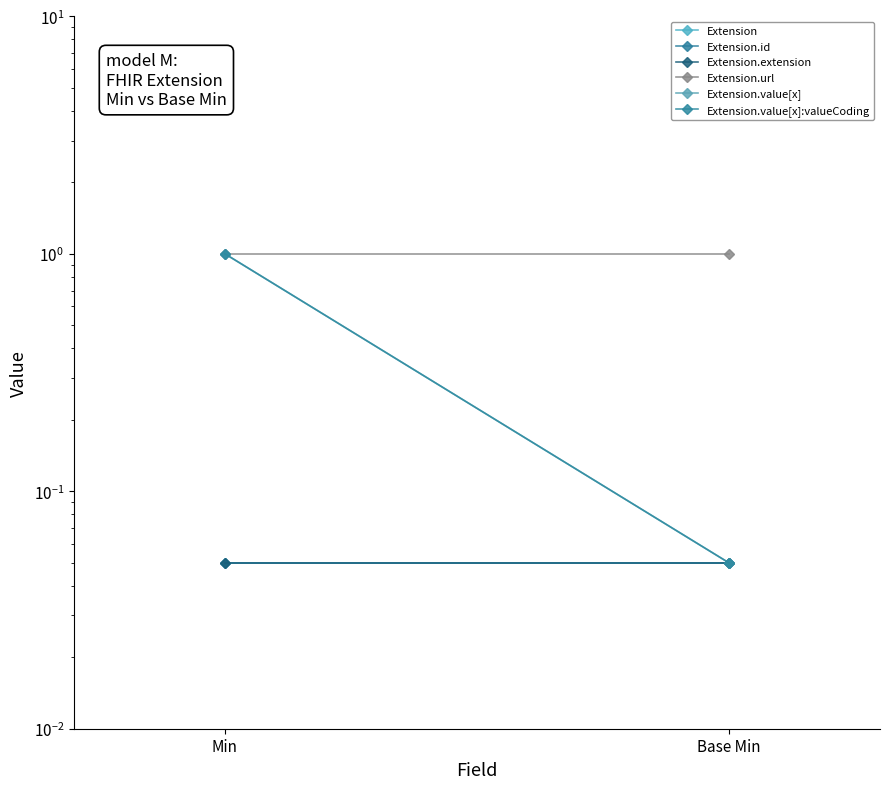

What is the label of the 1st point from the left?

Min